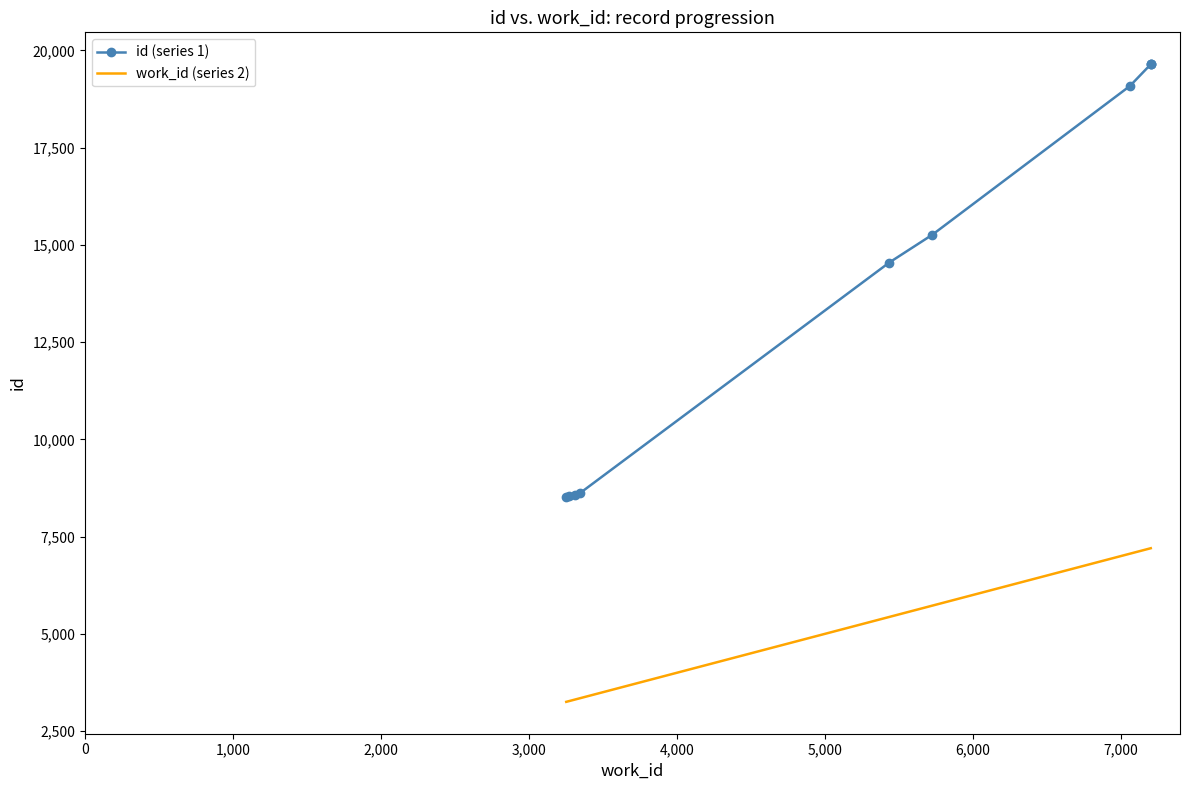

True or false: work_id (series 2) and id (series 1) cross at least once.

False